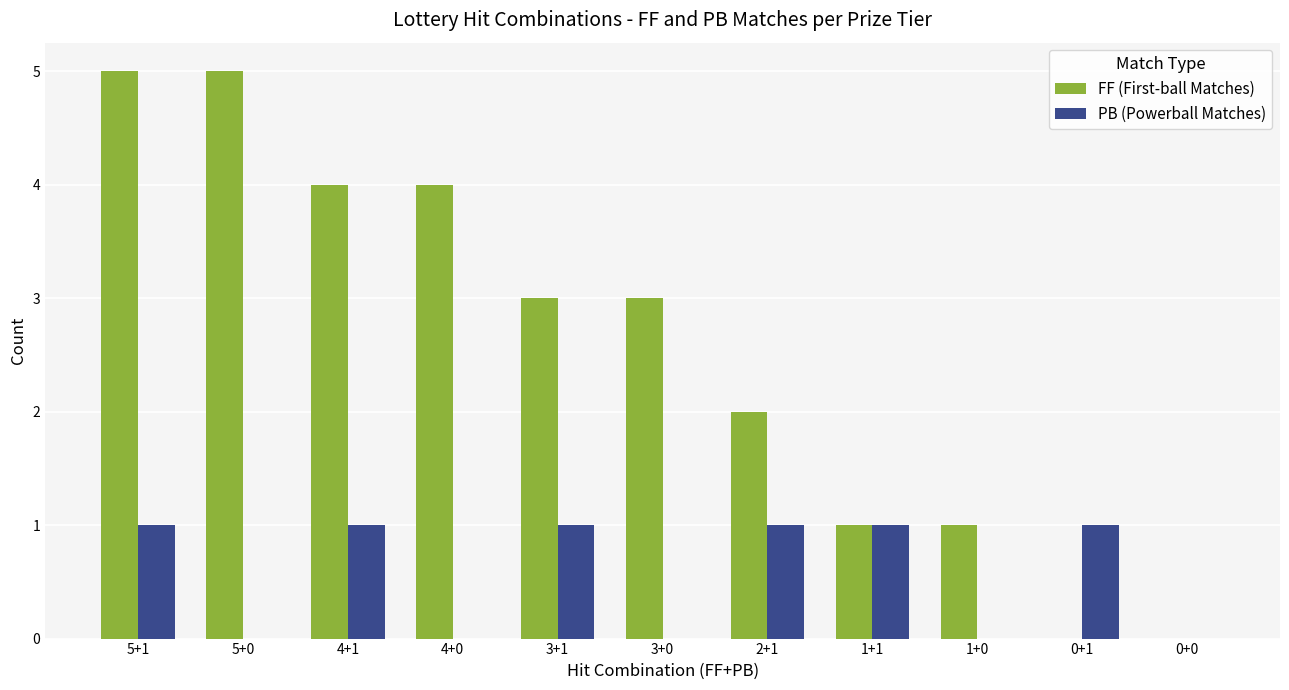

Which series has the largest total across all categories?

FF (First-ball Matches)